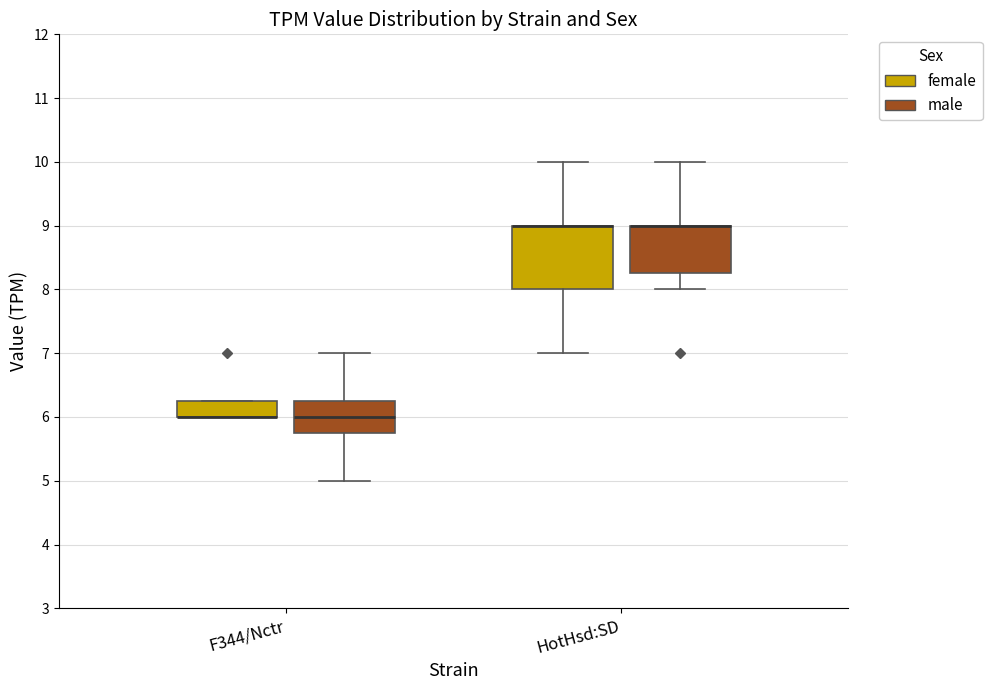

Reading left to right, transcribe this box plot: for each box, give where its median line is, the range the box spans, and where its two whiskers end, as read against the y-axis. The values are not printed on the chart, so give them approximately, as read against the axis.

F344/Nctr (female): median 6.0 (drawn on the box's lower edge), box 6.0 to 6.3, whiskers 6.0 to 6.3
F344/Nctr (male): median 6.0, box 5.8 to 6.3, whiskers 5.0 to 7.0
HotHsd:SD (female): median 9.0 (drawn on the box's upper edge), box 8.0 to 9.0, whiskers 7.0 to 10.0
HotHsd:SD (male): median 9.0 (drawn on the box's upper edge), box 8.3 to 9.0, whiskers 8.0 to 10.0